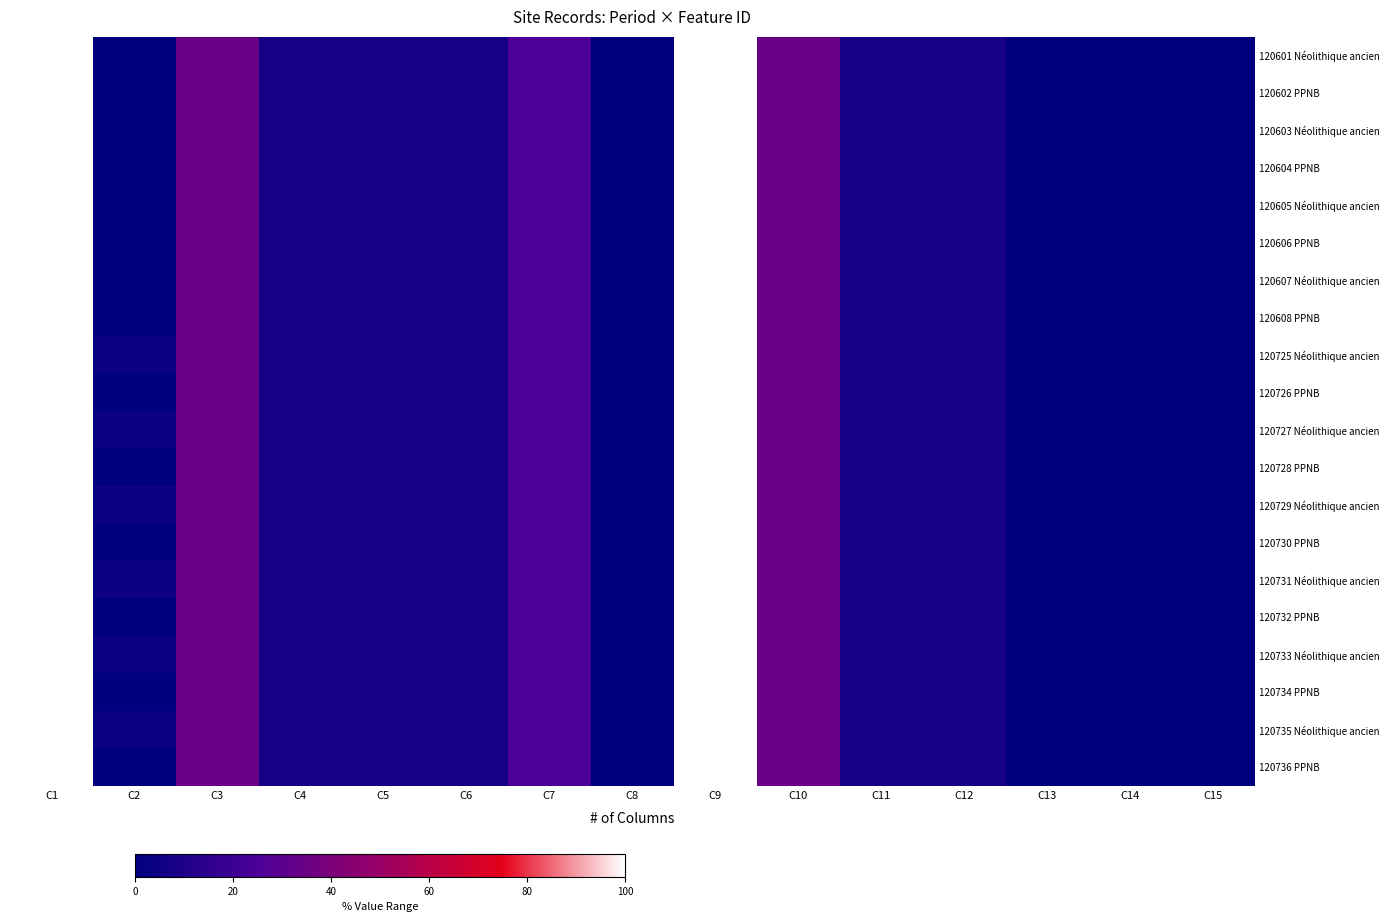

Rank the series by their maximum value, from highest to lowest.

120736 PPNB, 120735 Néolithique ancien, 120734 PPNB, 120733 Néolithique ancien, 120732 PPNB, 120731 Néolithique ancien, 120730 PPNB, 120729 Néolithique ancien, 120728 PPNB, 120727 Néolithique ancien, 120726 PPNB, 120725 Néolithique ancien, 120608 PPNB, 120607 Néolithique ancien, 120606 PPNB, 120605 Néolithique ancien, 120604 PPNB, 120603 Néolithique ancien, 120602 PPNB, 120601 Néolithique ancien